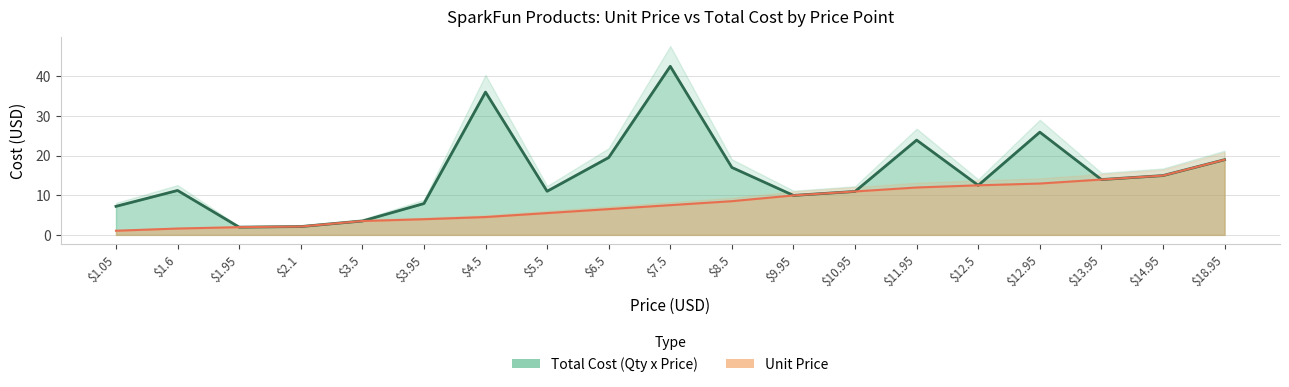

How many data points does each series have?

19